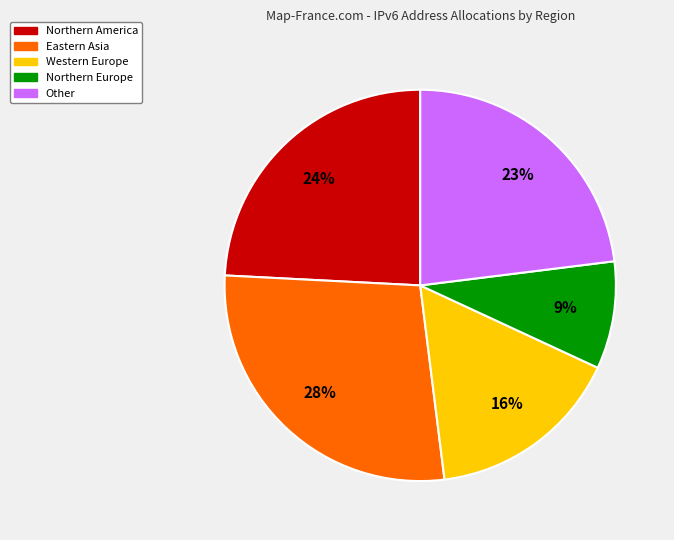

To the nearest percent, what is the difference between the largest and smallest slice percentages?

19%